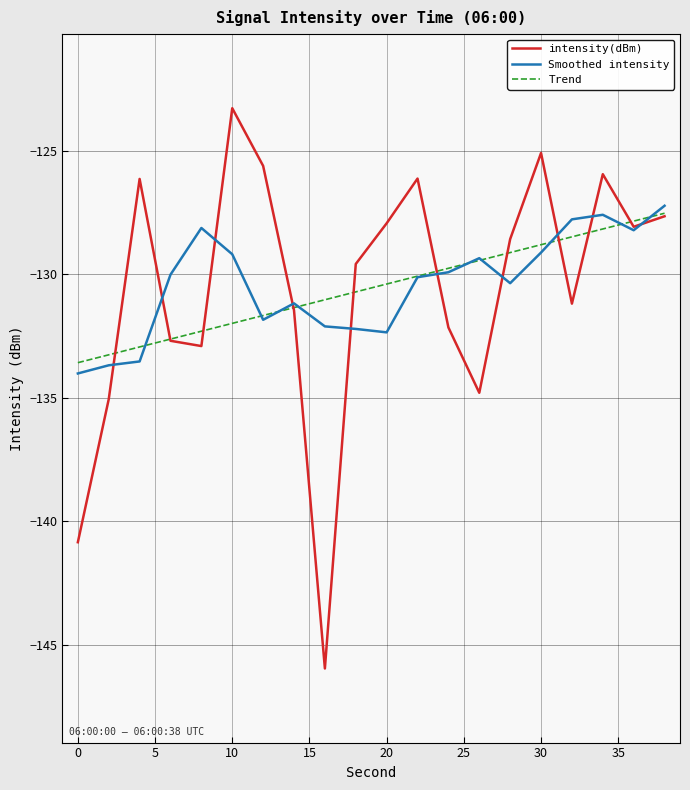

Which series has the widest spread of values?

intensity(dBm)